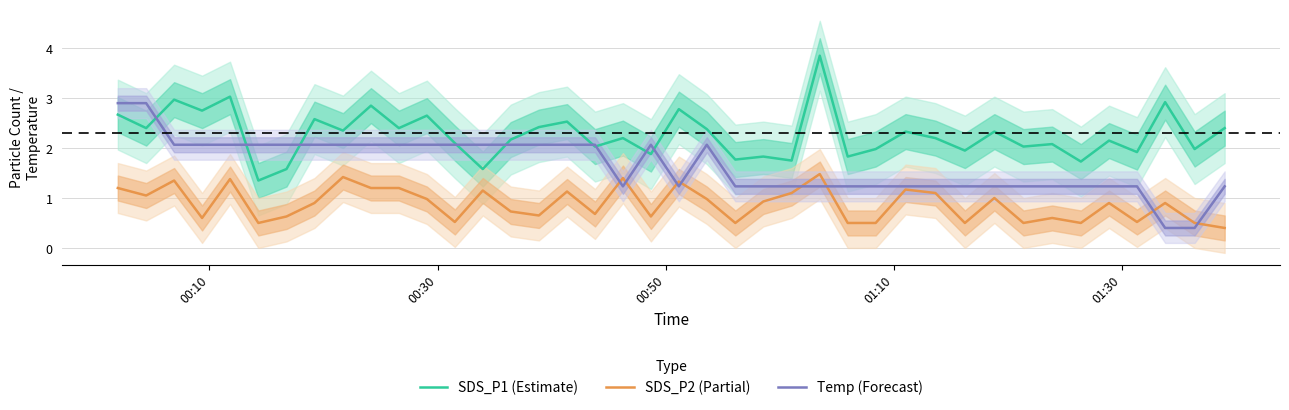

Which series has the largest total across all categories?

SDS_P1 (Estimate)